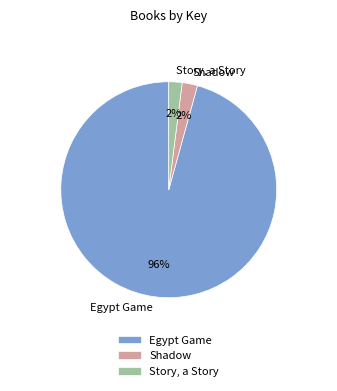

To the nearest percent, what portion does Egypt Game represent?

96%